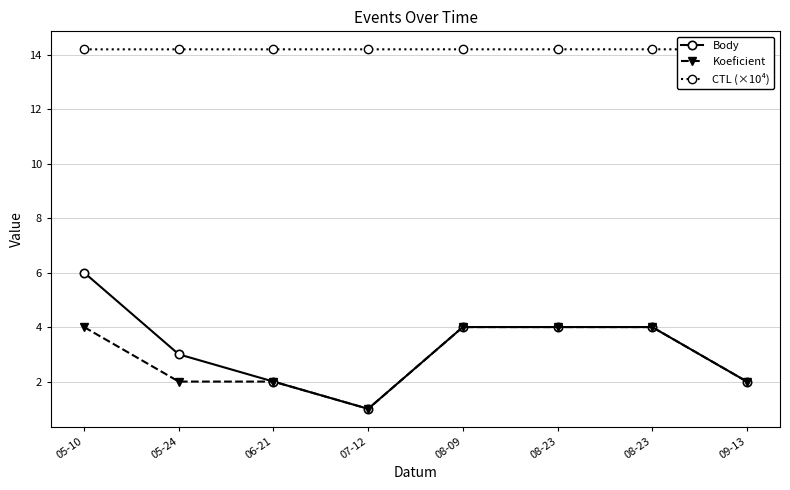

What is the maximum value for Koeficient?

4